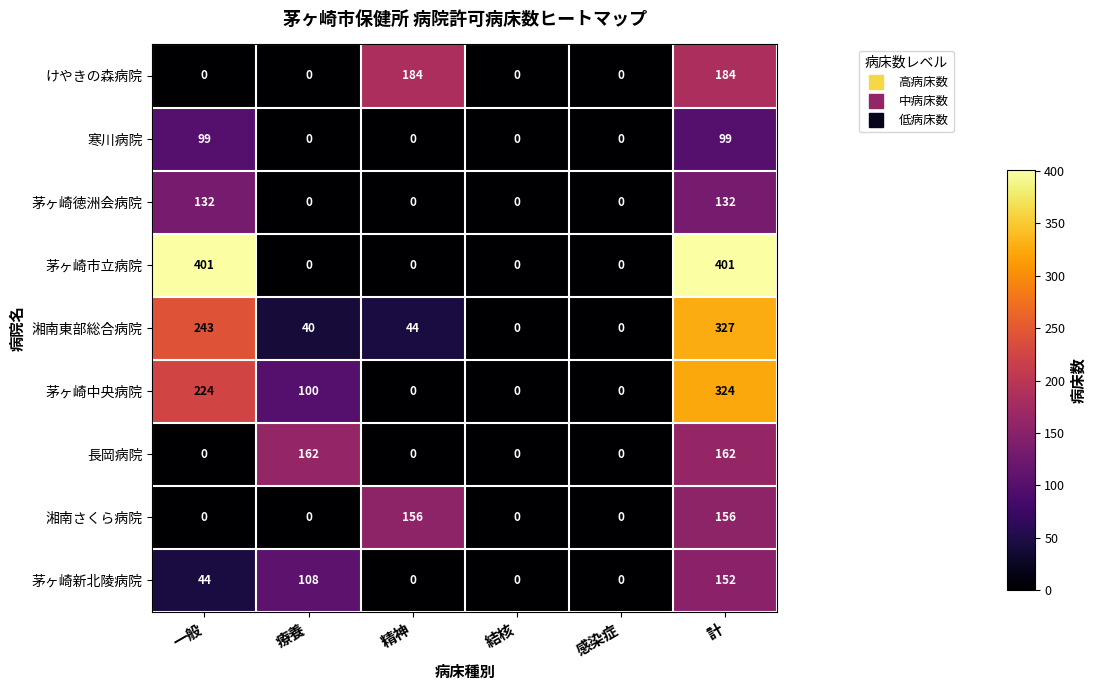

Rank the series by their maximum value, from highest to lowest.

茅ヶ崎市立病院, 湘南東部総合病院, 茅ヶ崎中央病院, けやきの森病院, 長岡病院, 湘南さくら病院, 茅ヶ崎新北陵病院, 茅ヶ崎徳洲会病院, 寒川病院